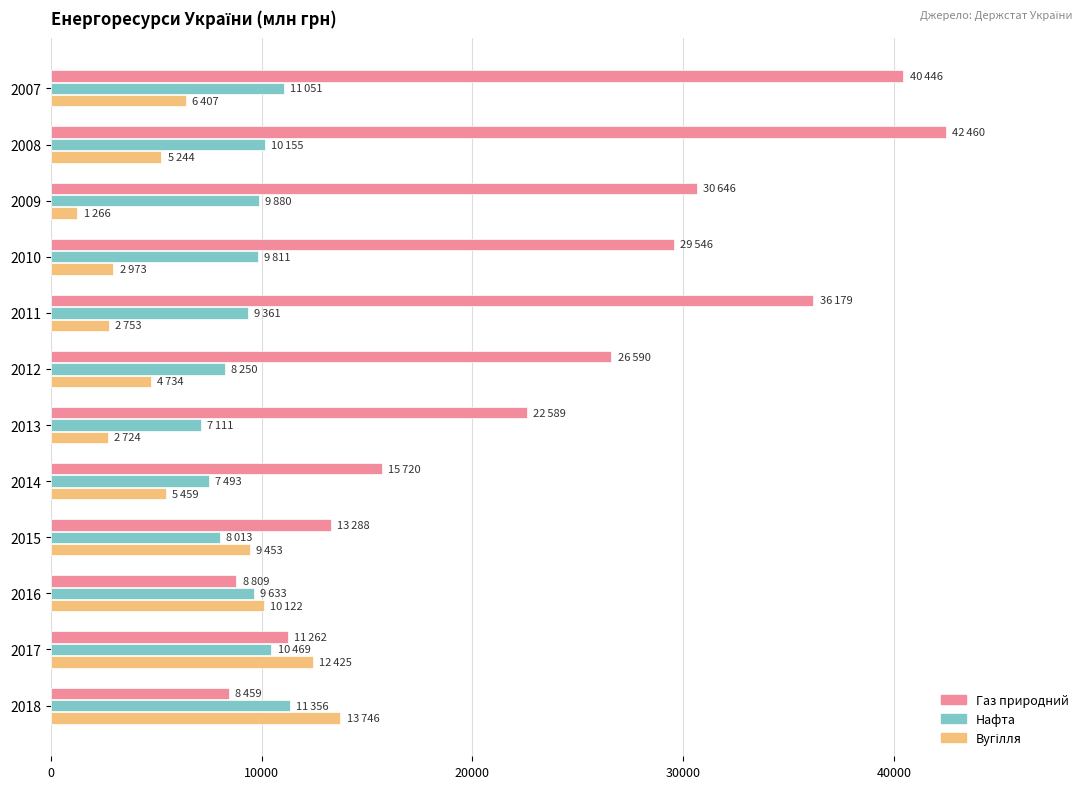

The Газ природний series shows 24067 at 2011. True or false?

False